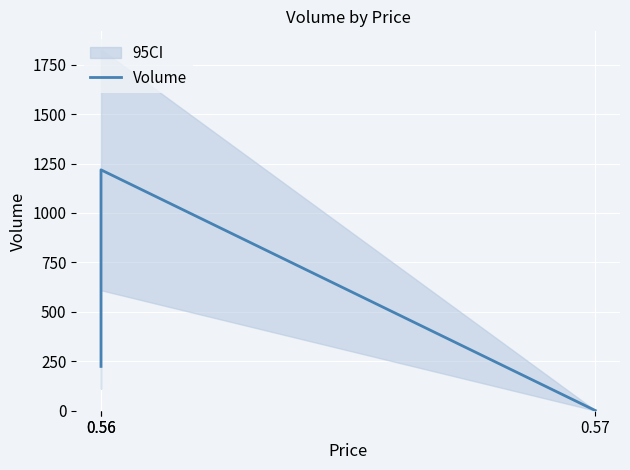

How many values are between 1 and 1218?

3